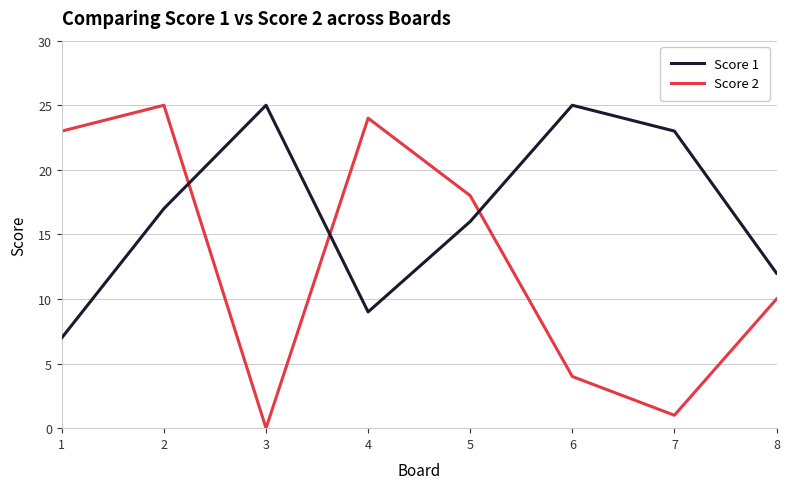

How many values in the Score 2 series are below 18?

4